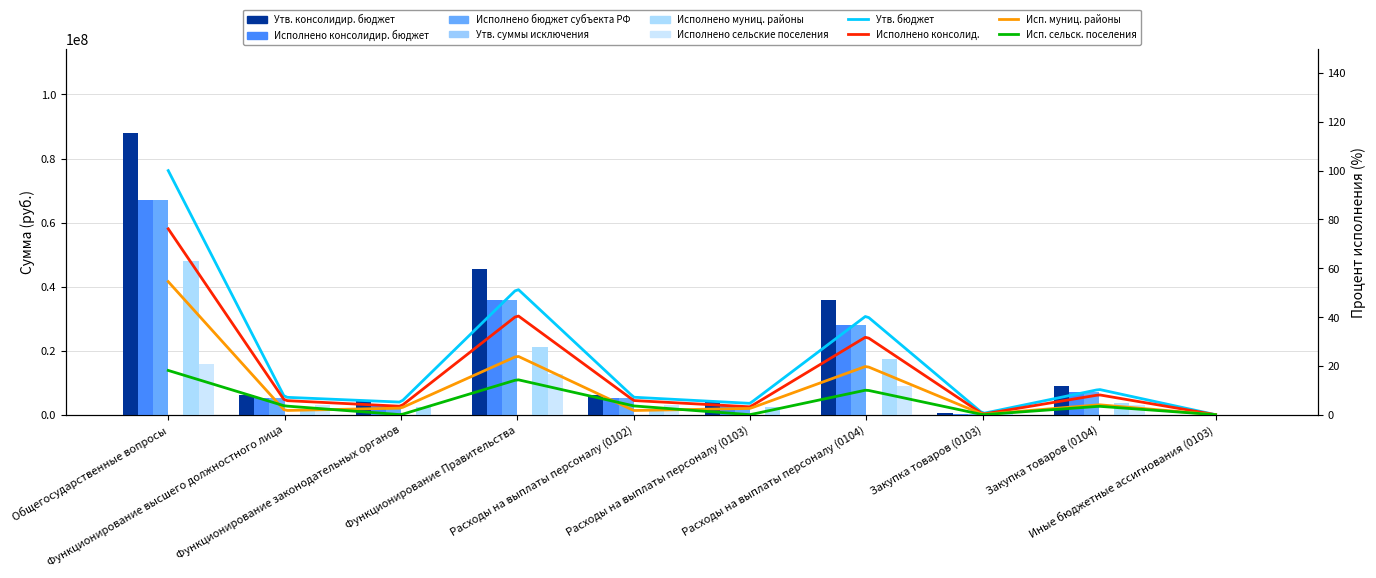

Which series has the largest total across all categories?

Утв. консолидир. бюджет